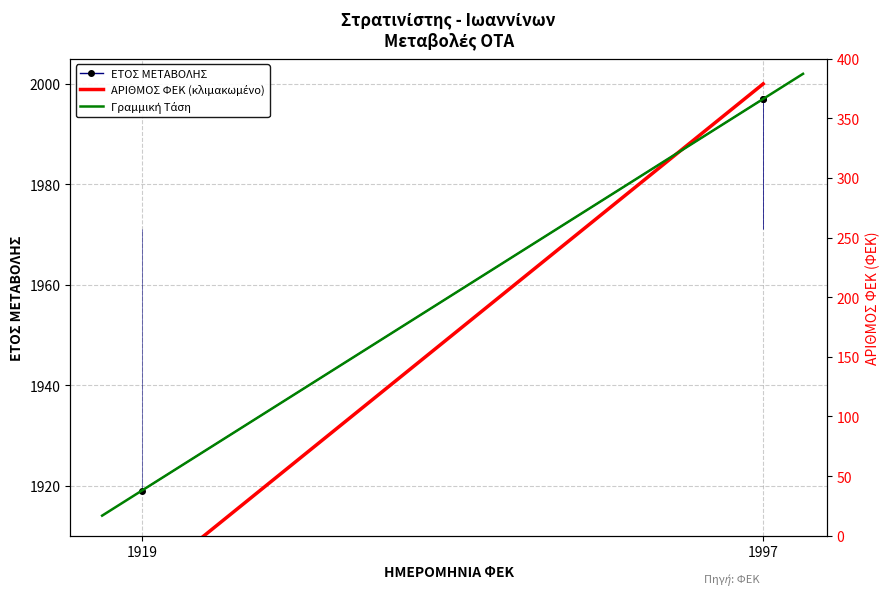

The ΑΡΙΘΜΟΣ ΦΕΚ series shows 2000.0 at 1997. True or false?

True